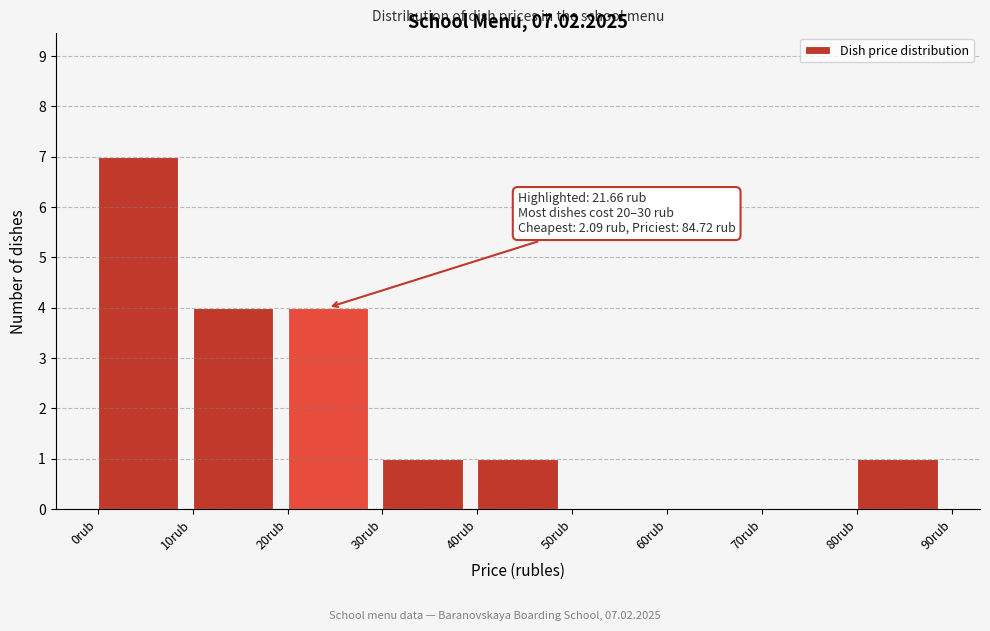

Which range on the x-axis has the tallest bar?

0 to 10